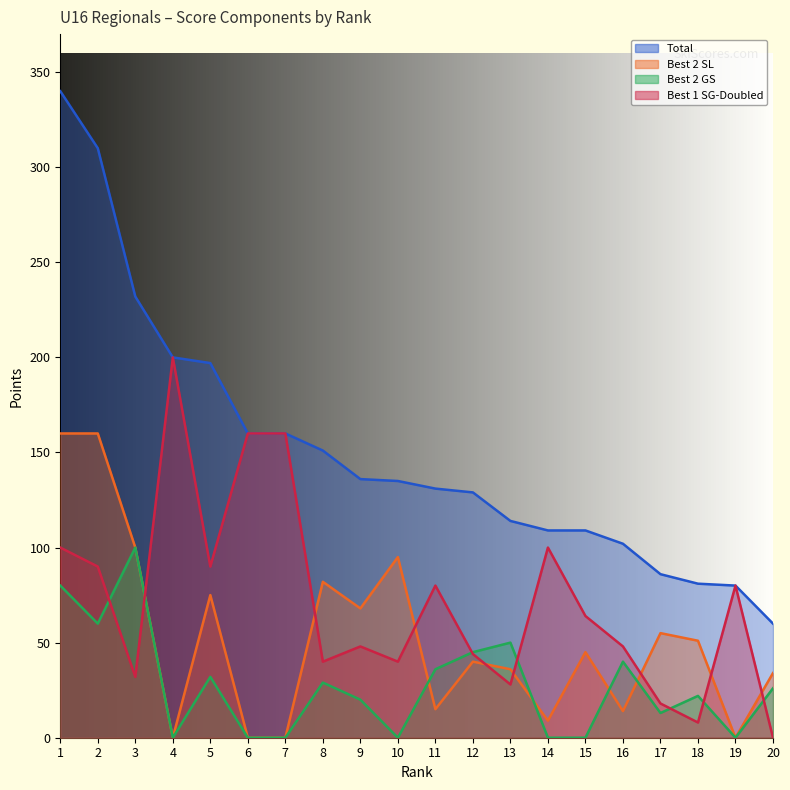

Between which two adjacent categories do Best 1 SG-Doubled and Best 2 GS first intersect?

2 and 3